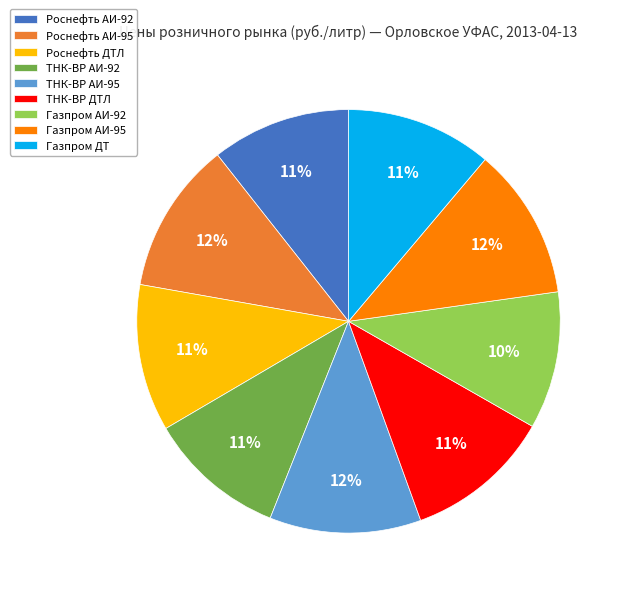

To the nearest percent, what is the combined percentage of Газпром АИ-95 and Газпром ДТ?

23%